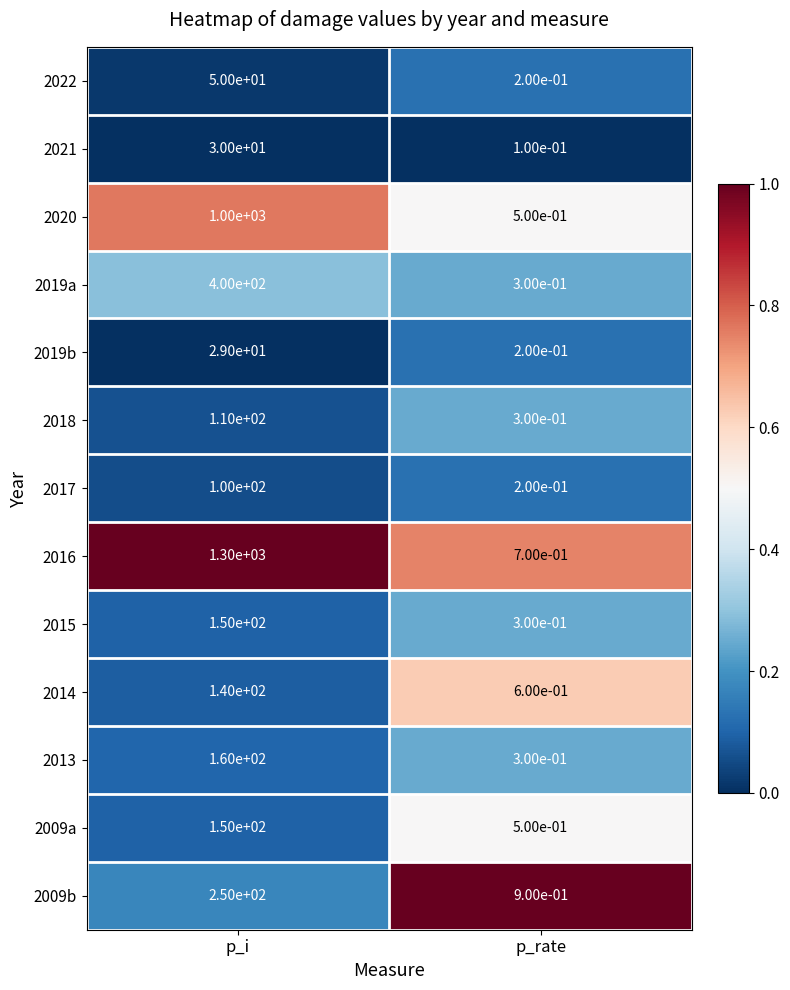

How many values in the 2021 series are below 30?

1